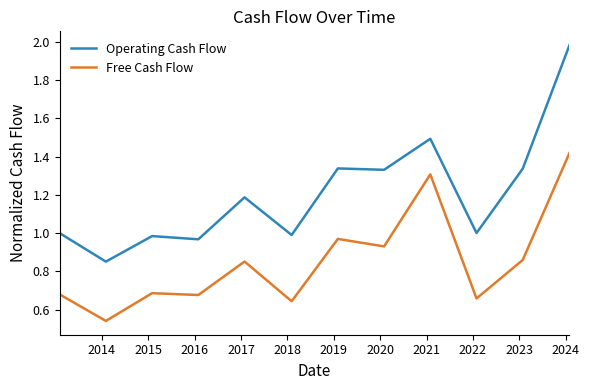

Which series has the largest range (max minus min)?

Operating Cash Flow